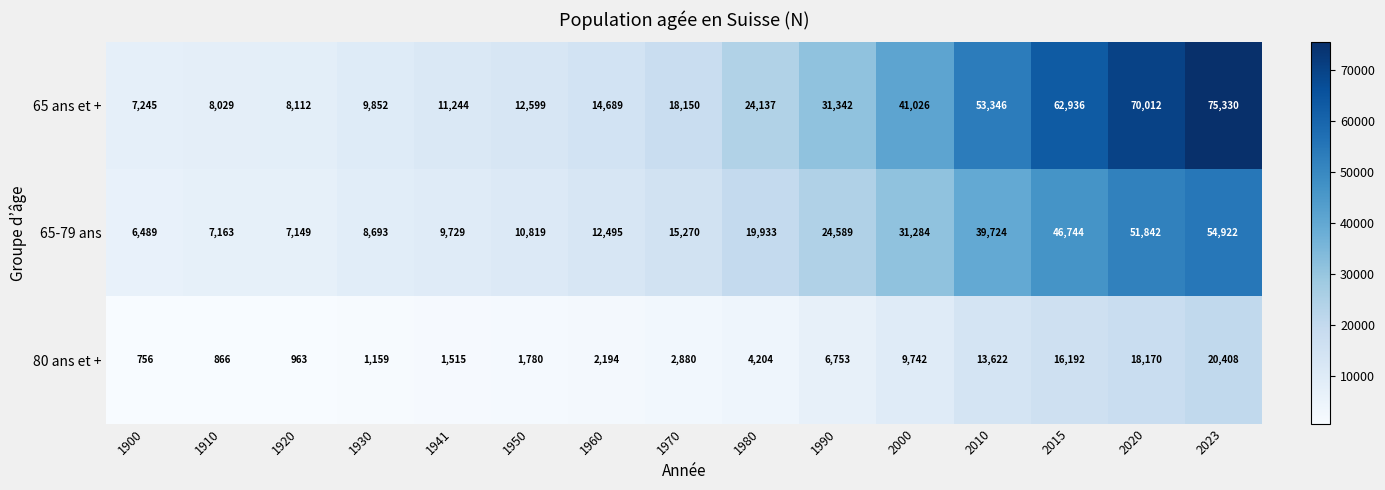

Rank the series by their average value, from highest to lowest.

65 ans et +, 65-79 ans, 80 ans et +